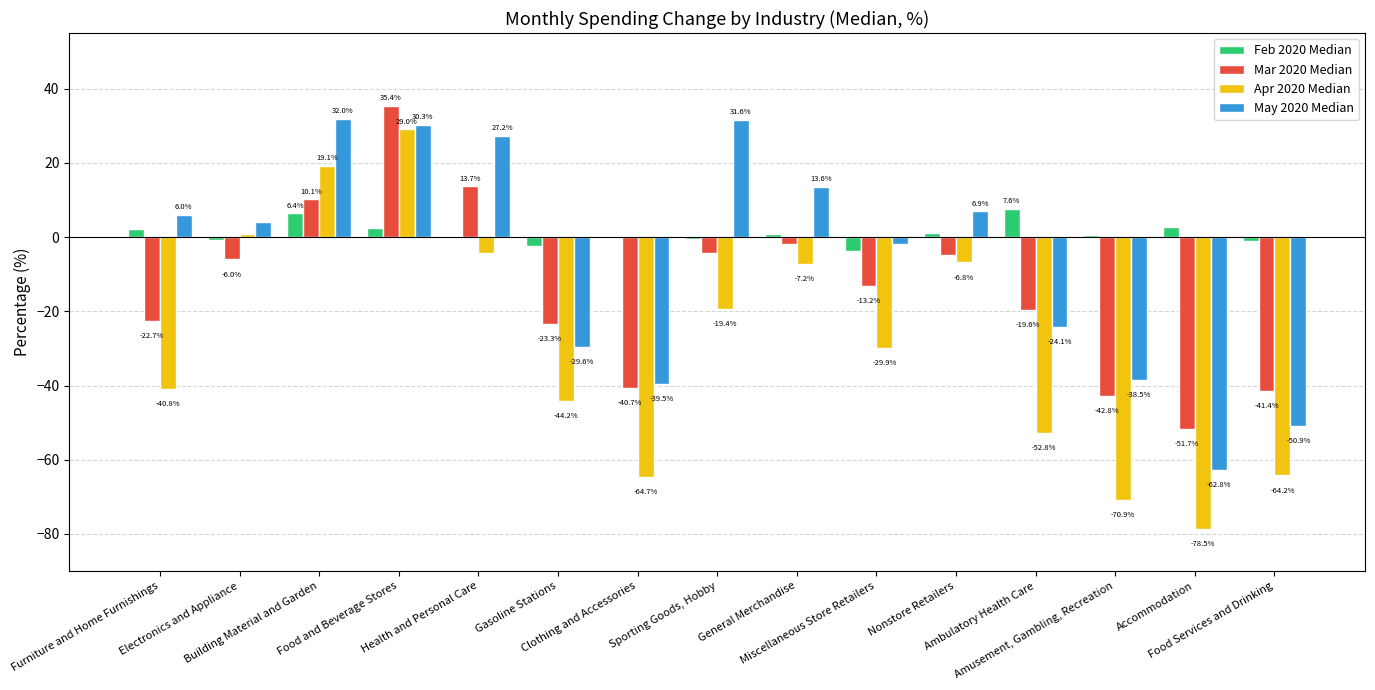

What is the sum of all Mar 2020 Median values?

-213.0